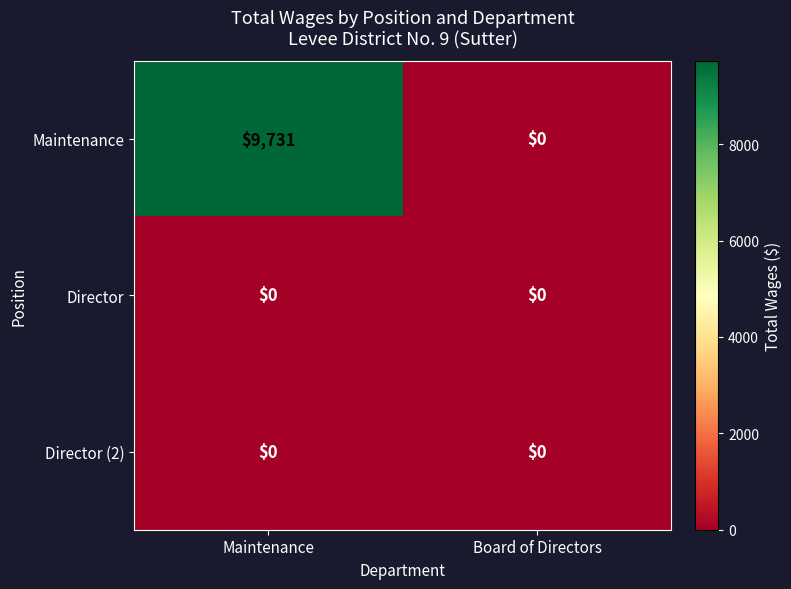

Rank the categories by Maintenance value from lowest to highest.

Board of Directors, Maintenance